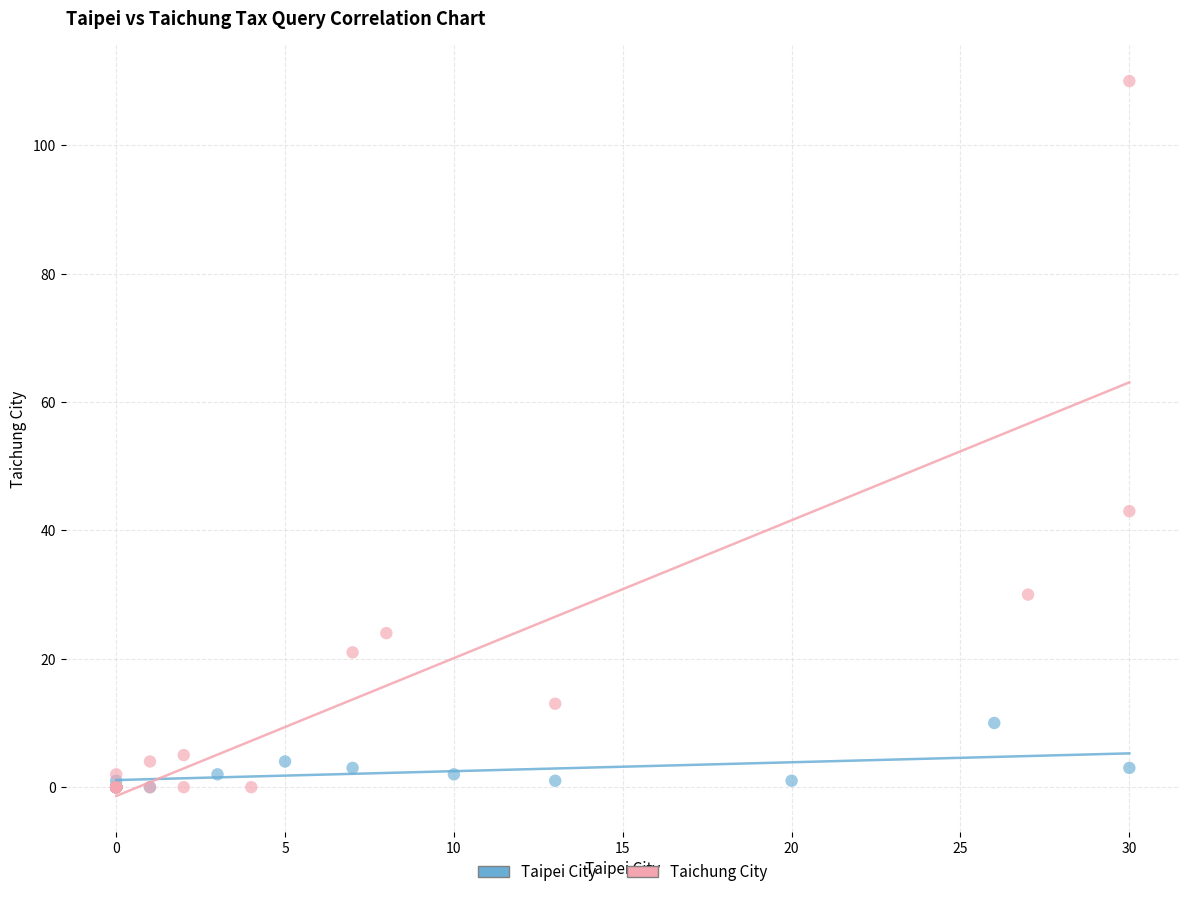

What are all the series names shown in the legend?

Taipei City, Taichung City